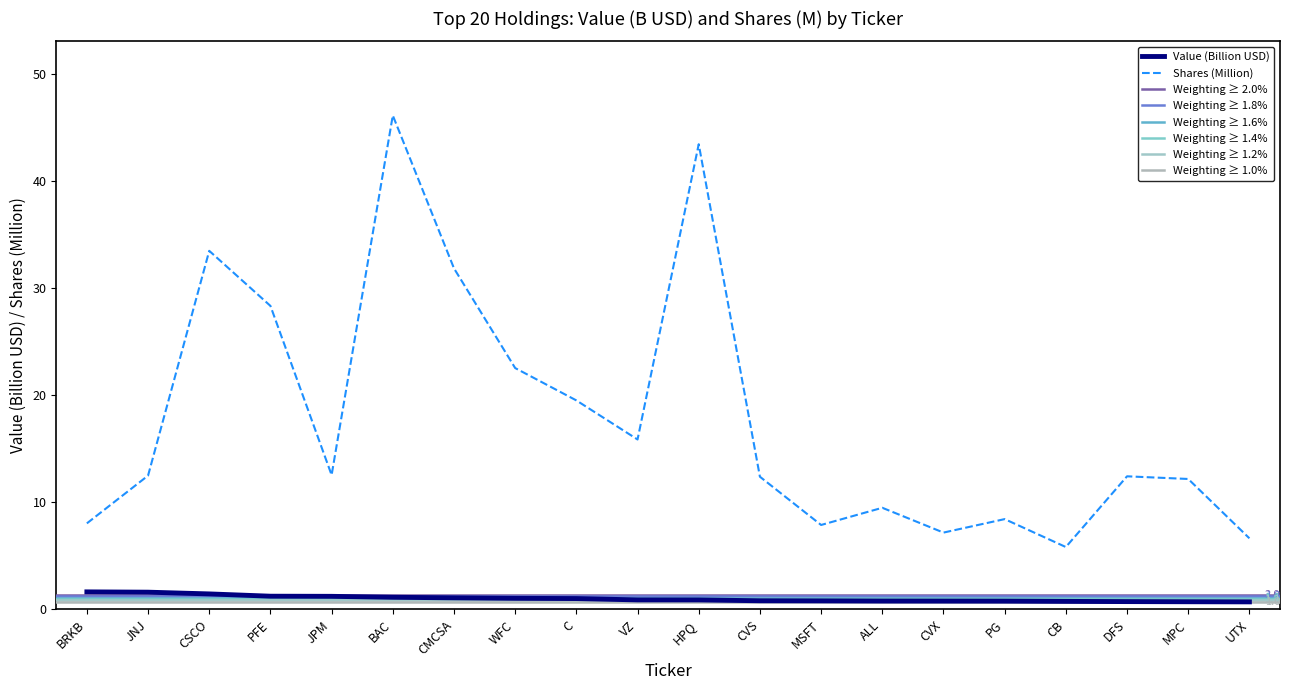

At how many categories does at least one series exceed 40?

2